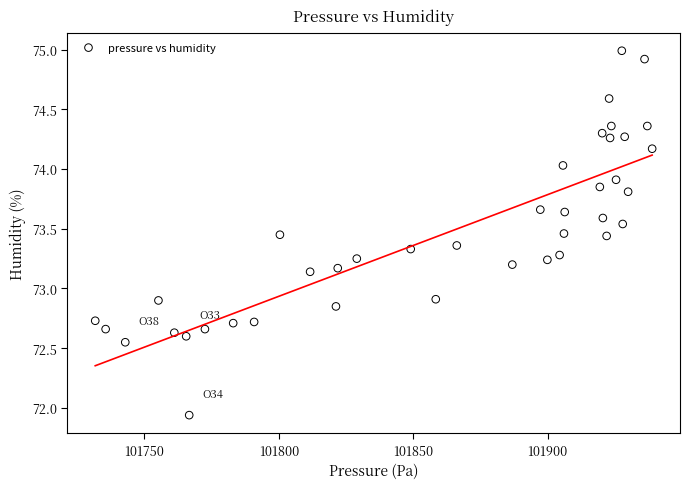

What is the range of X values (max minus min)?

207.1